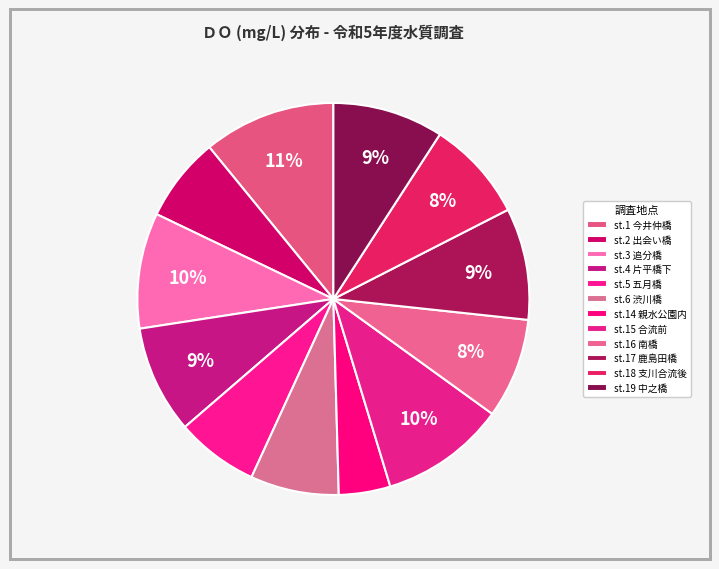

How many segments does this pie chart have?

12